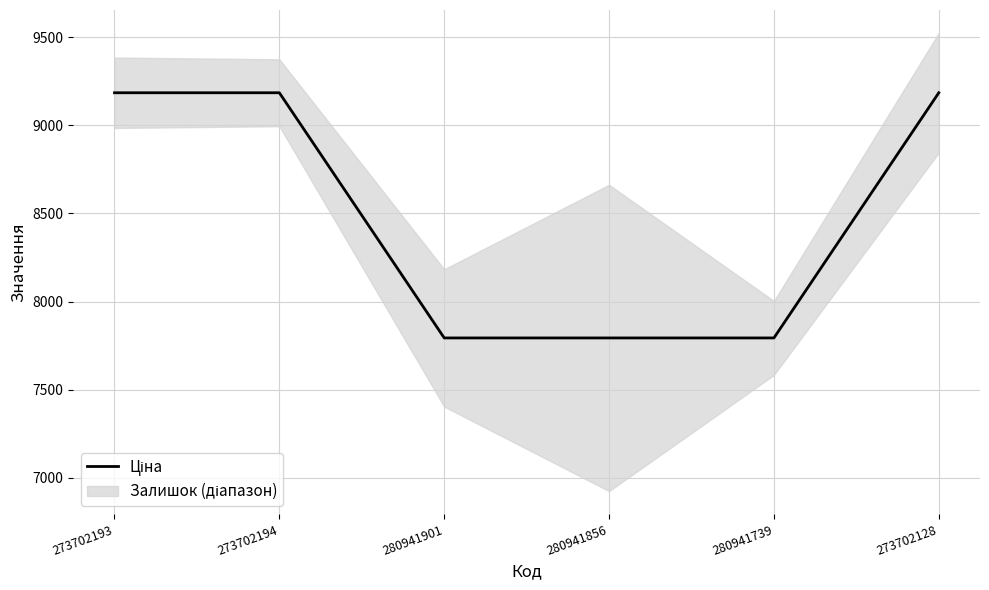

True or false: the data shows 7792.9 at 280941739.

True